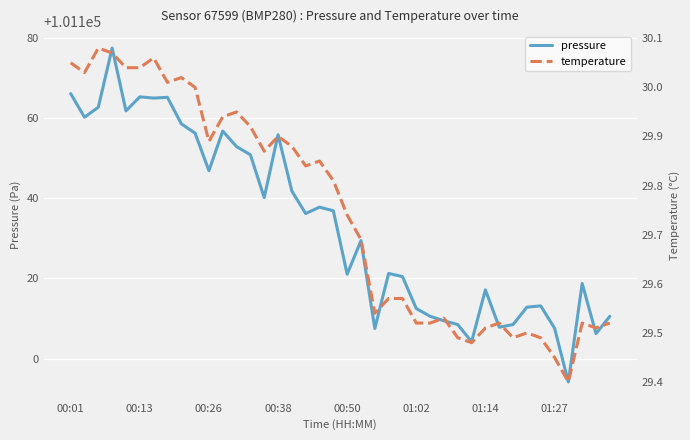

What position from the right is 00:26?

30